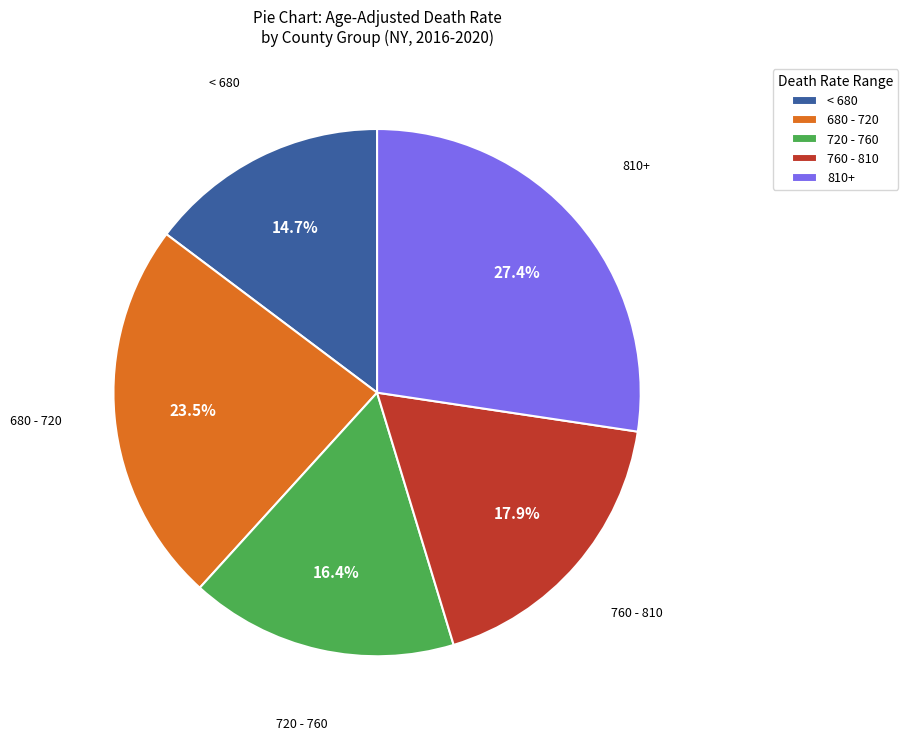

Between 760 - 810 and 680 - 720, which is larger?

680 - 720